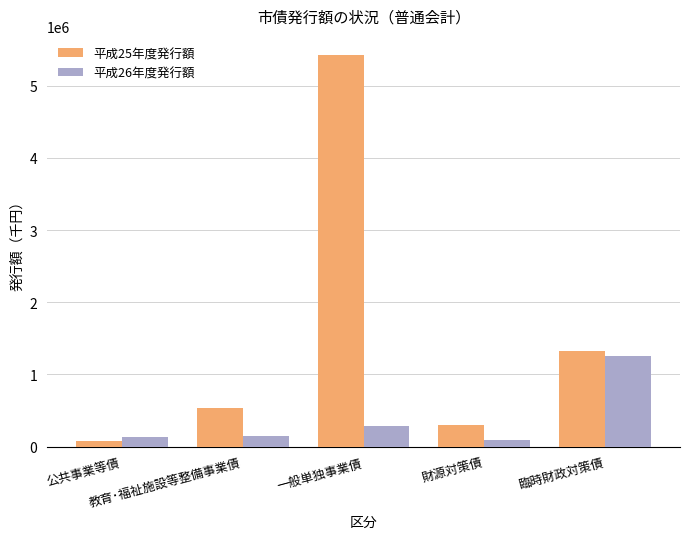

Is the value of 平成25年度発行額 at 財源対策債 greater than the value of 平成26年度発行額 at 公共事業等債?

Yes